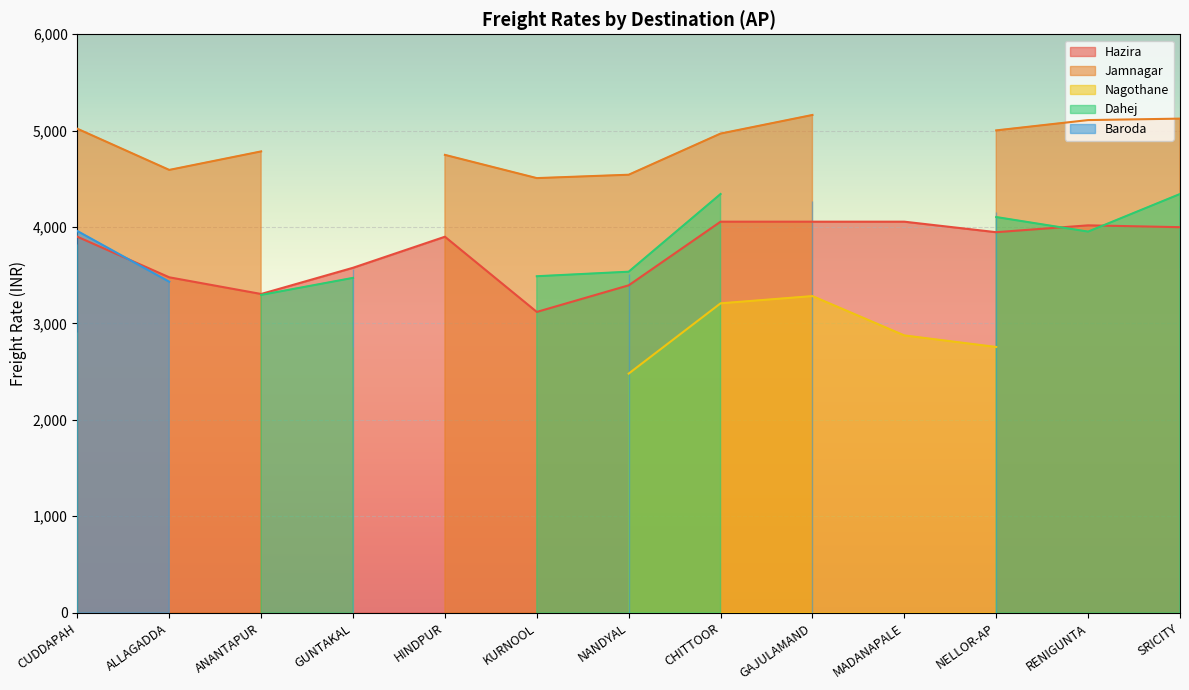

What is the maximum value for Hazira?

4056